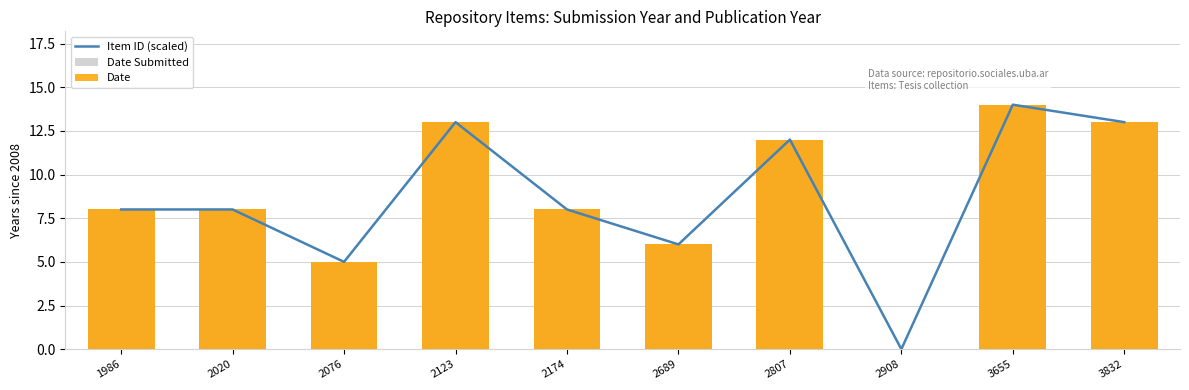

What is the value of the Item ID (scaled) bar at the 3rd from the left?

5